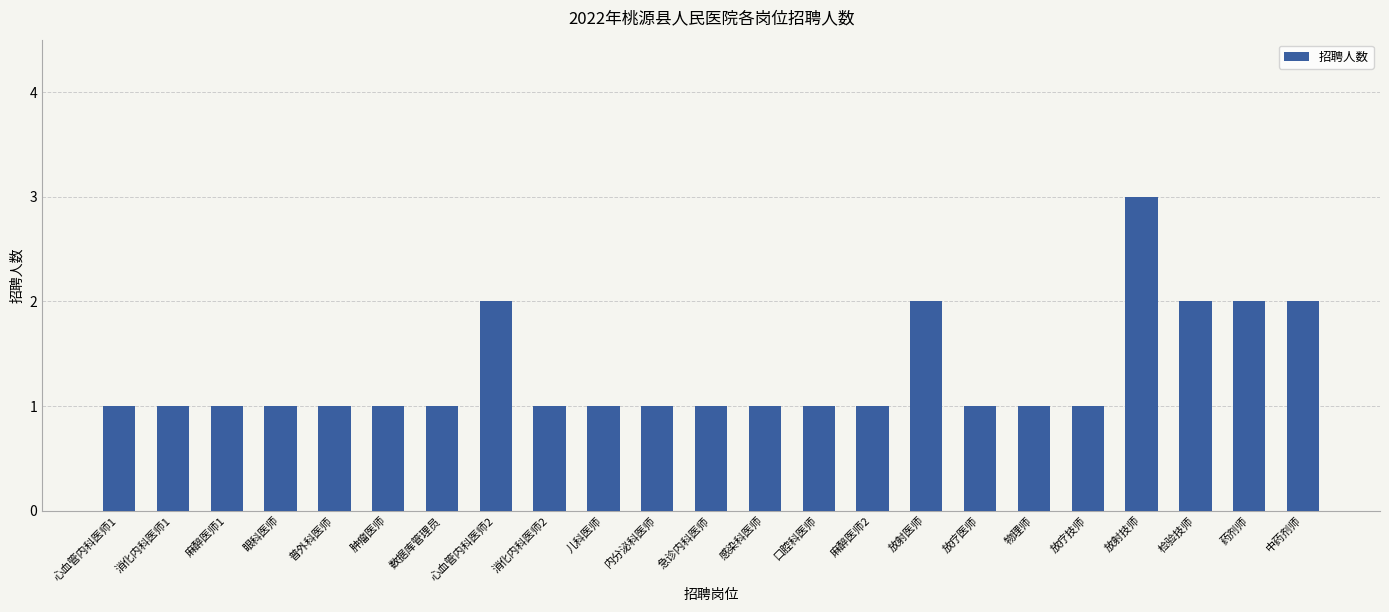

What position from the left is 数据库管理员?

7